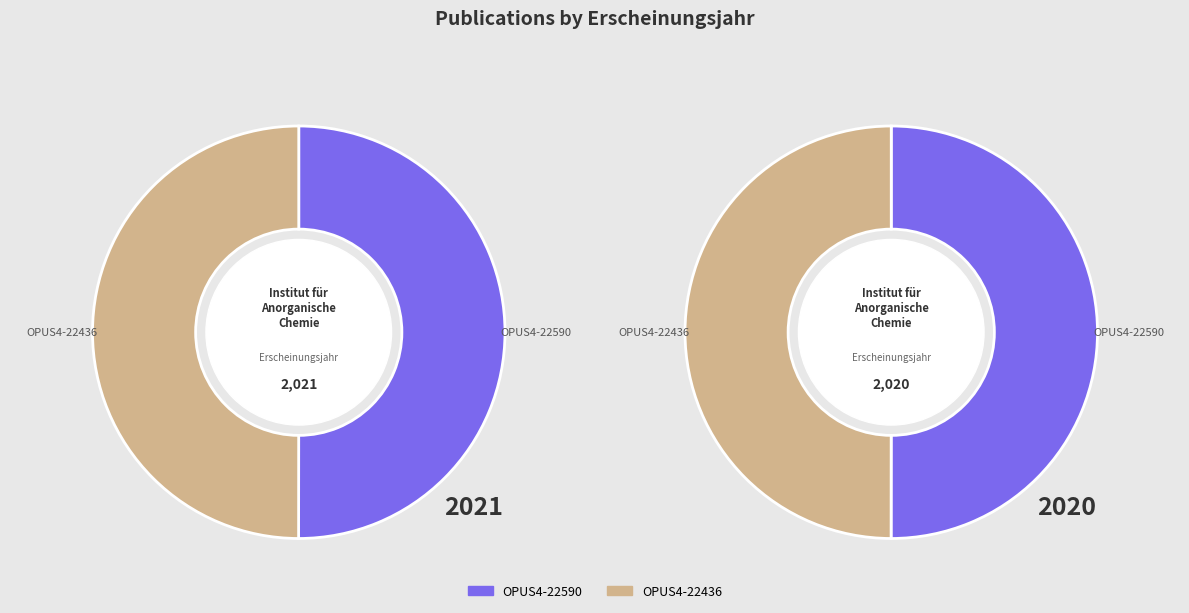

Combined, what portion of the pie is OPUS4-22590 and OPUS4-22436?

100.0%